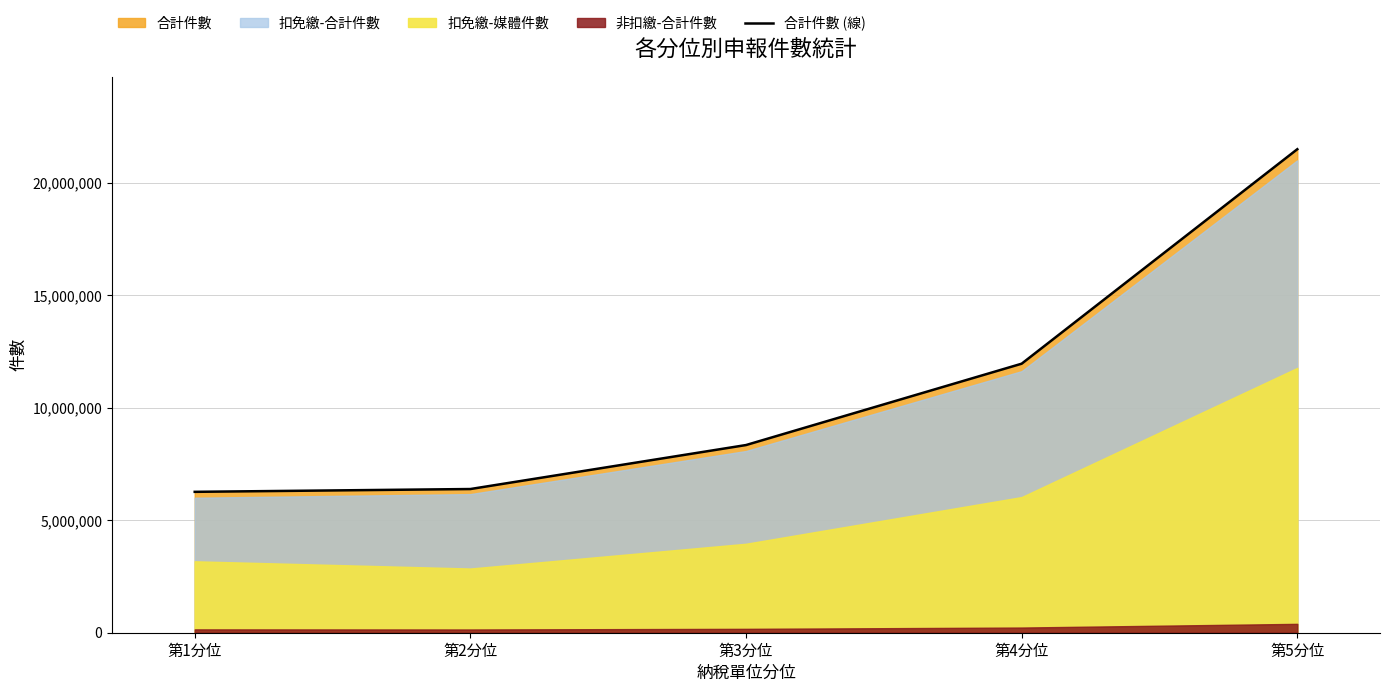

True or false: the data shows 8347038 at 第3分位.

True